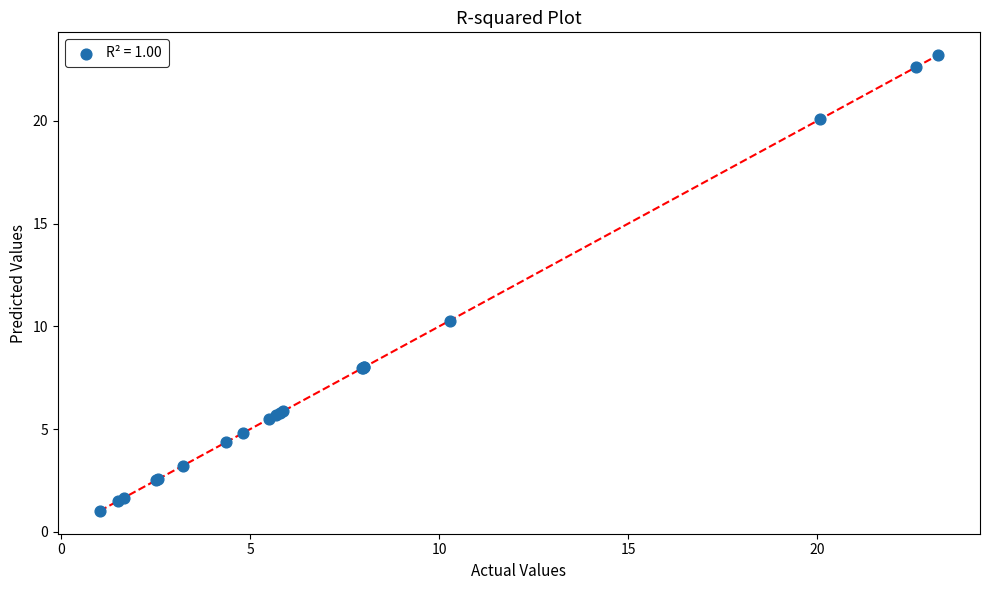

What Y value in the scatter plot is closest to 12?

10.3